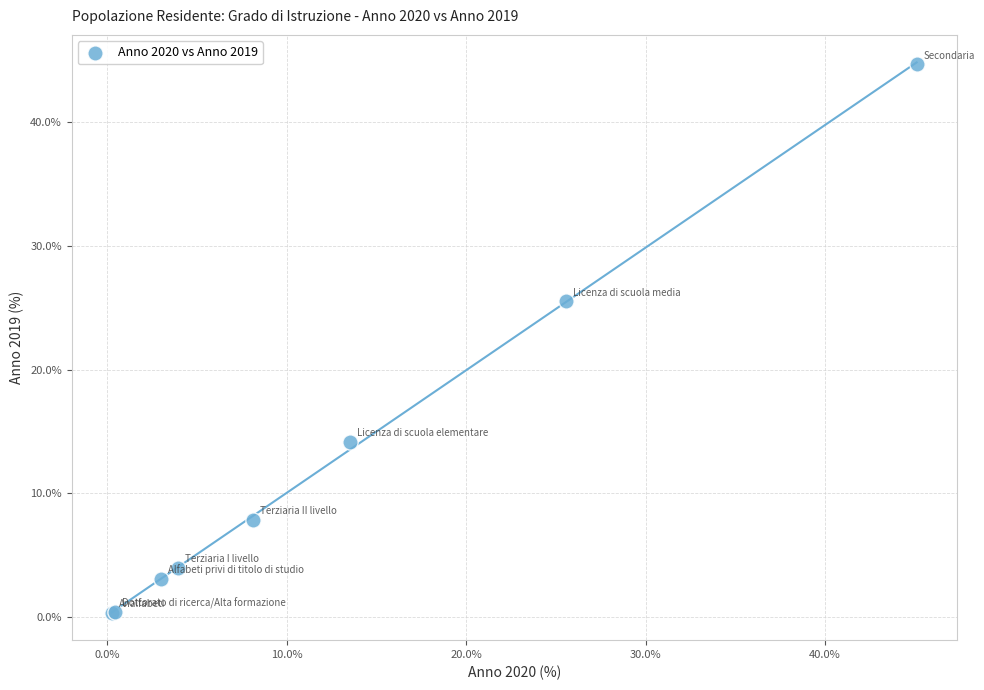

What Y value in the scatter plot is closest to 22?

25.5